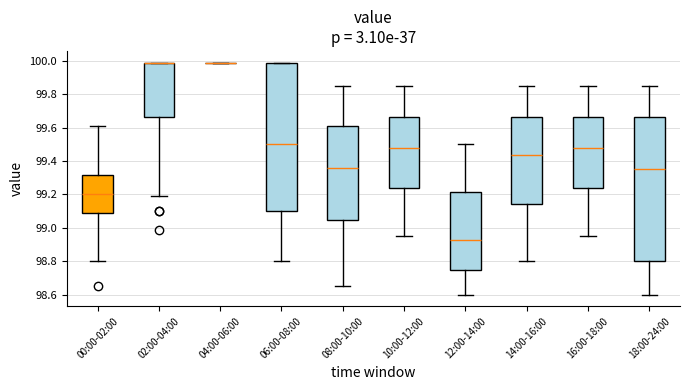

Reading left to right, read every box against the y-axis: the position of its median line, the range the box covers, and the ends of its whiskers. The values are not printed on the chart, so give them approximately, as read against the axis.

00:00-02:00: median 99.20, box 99.08 to 99.32, whiskers 98.80 to 99.62
02:00-04:00: median 100.00 (drawn on the box's upper edge), box 99.66 to 100.00, whiskers 99.20 to 100.00
04:00-06:00: box collapsed to a line at 100.00, whiskers 100.00 to 100.00
06:00-08:00: median 99.50, box 99.10 to 100.00, whiskers 98.80 to 100.00
08:00-10:00: median 99.36, box 99.06 to 99.62, whiskers 98.66 to 99.86
10:00-12:00: median 99.48, box 99.24 to 99.66, whiskers 98.96 to 99.86
12:00-14:00: median 98.92, box 98.76 to 99.22, whiskers 98.60 to 99.50
14:00-16:00: median 99.44, box 99.14 to 99.66, whiskers 98.80 to 99.86
16:00-18:00: median 99.48, box 99.24 to 99.66, whiskers 98.96 to 99.86
18:00-24:00: median 99.36, box 98.80 to 99.66, whiskers 98.60 to 99.86